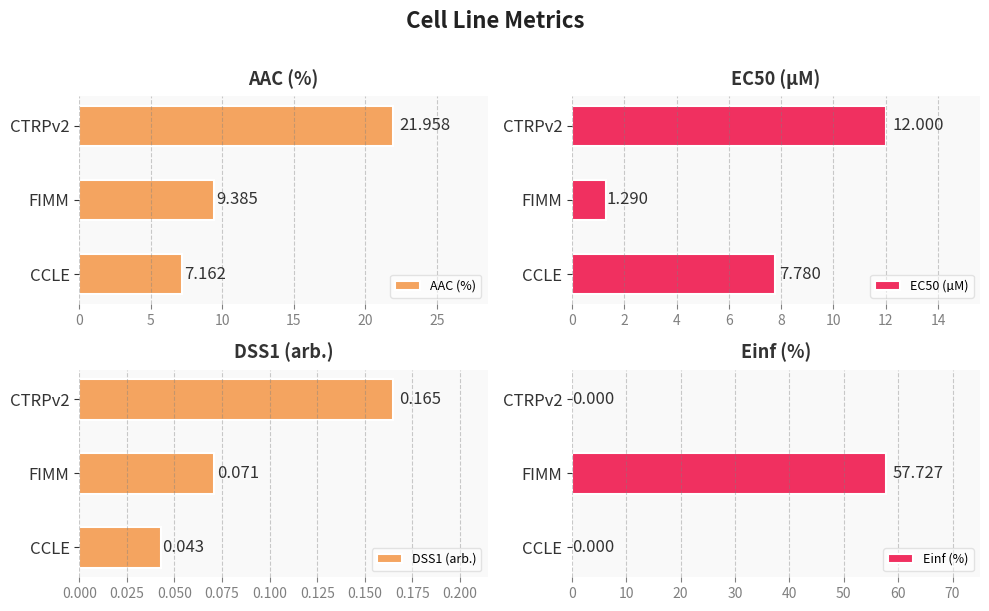

What is the value of the Einf (%) bar at the 2nd from the left?

57.7